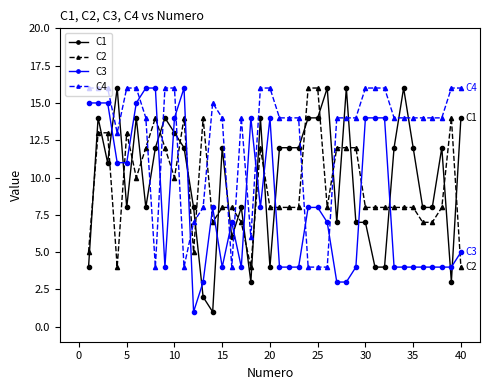

True or false: C1 and C3 cross at least once.

True